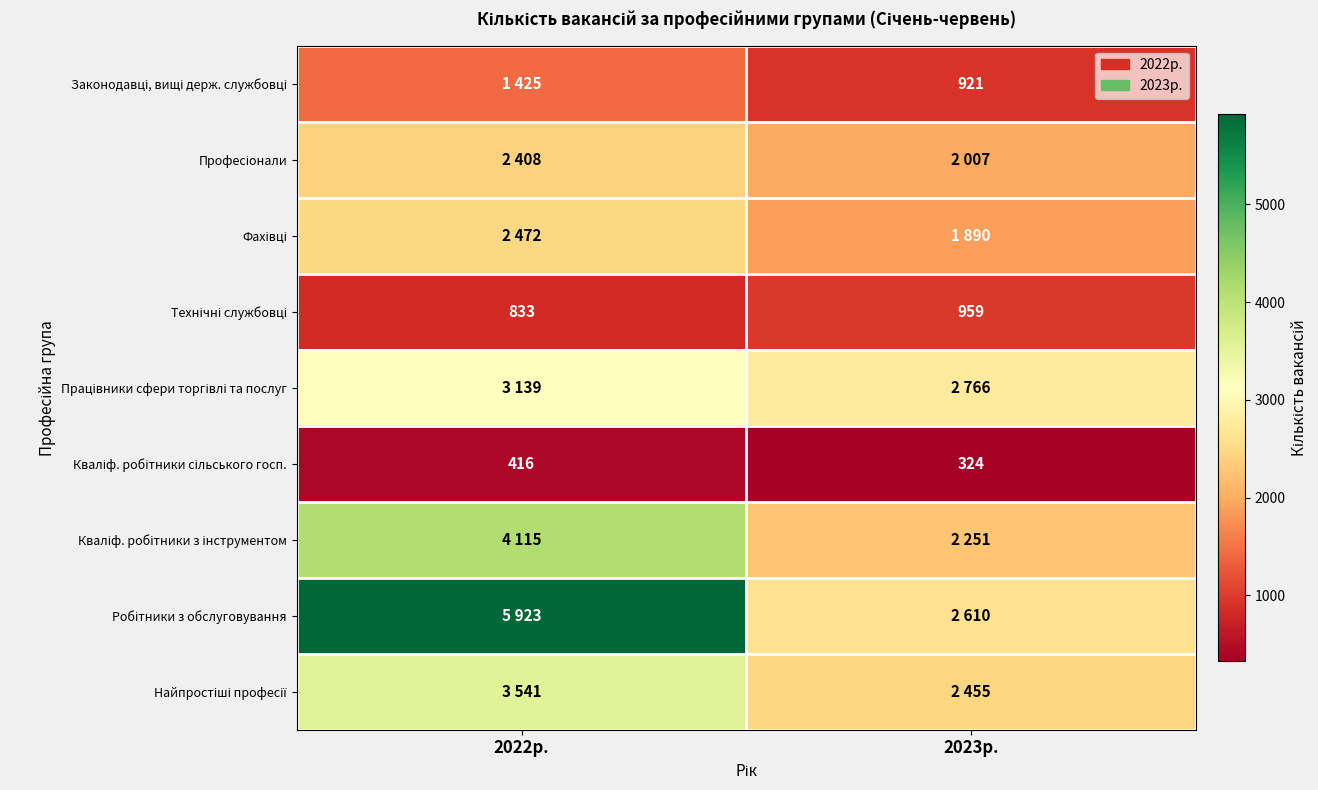

At which category does the chart reach its peak across all series?

2022р.